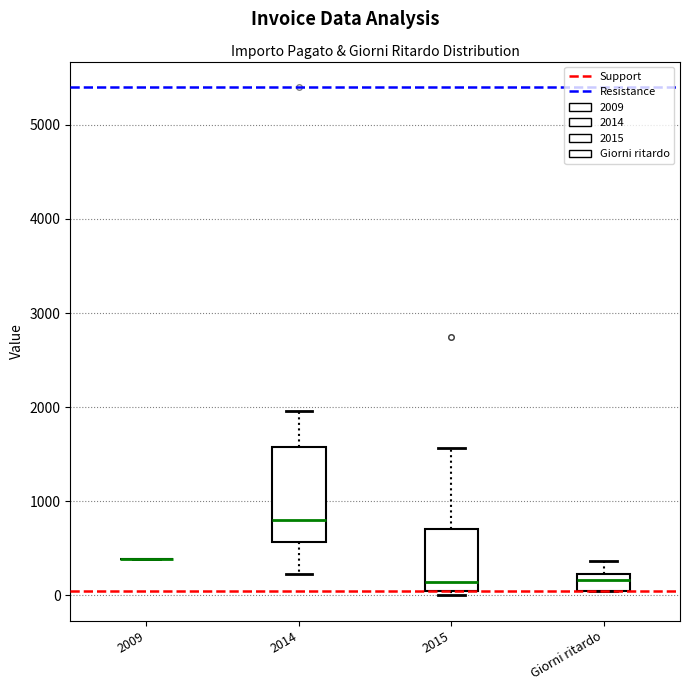

Reading left to right, transcribe this box plot: for each box, give where its median line is, the range the box spans, and where its two whiskers end, as read against the y-axis. The values are not printed on the chart, so give them approximately, as read against the axis.

2009: box collapsed to a line at 400, whiskers 400 to 400
2014: median 800, box 600 to 1600, whiskers 200 to 2000
2015: median 100, box 0 to 700, whiskers 0 (just below the box's lower edge) to 1600
Giorni ritardo: median 200 (inside the box), box 0 to 200, whiskers 0 to 400